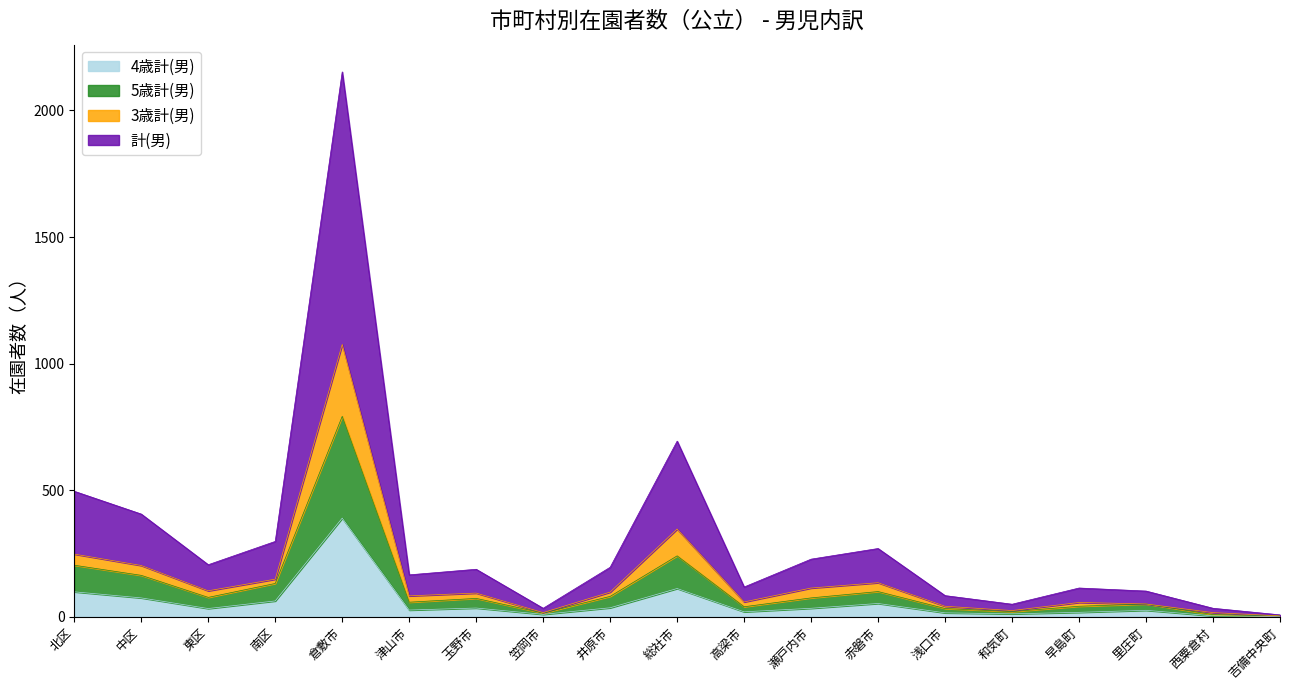

What is the difference between the 計(男) values at 井原市 and 玉野市?

8